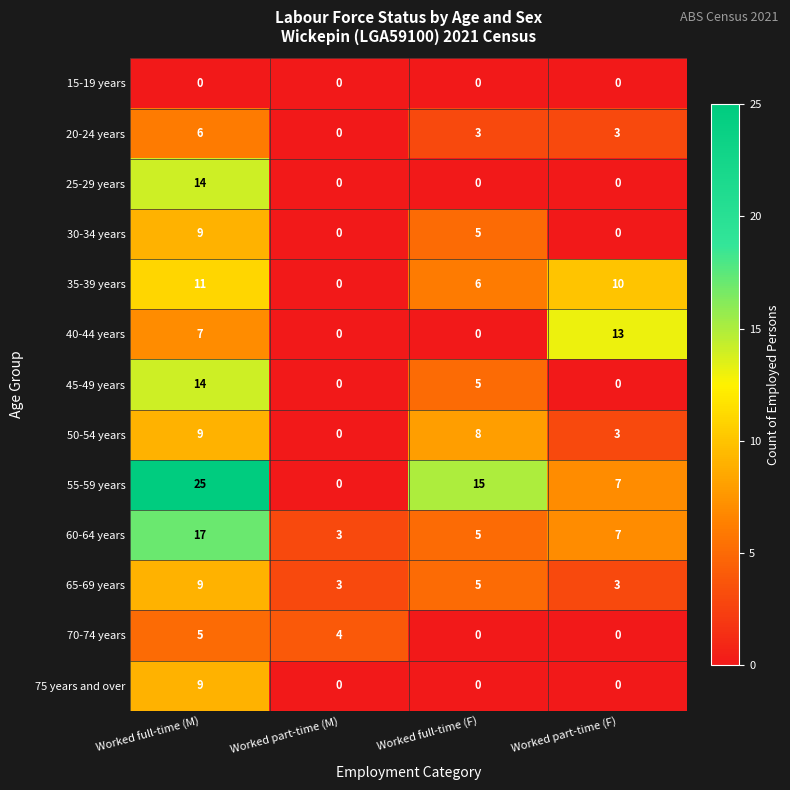

At which category is the sum across all series the highest?

Worked full-time (M)